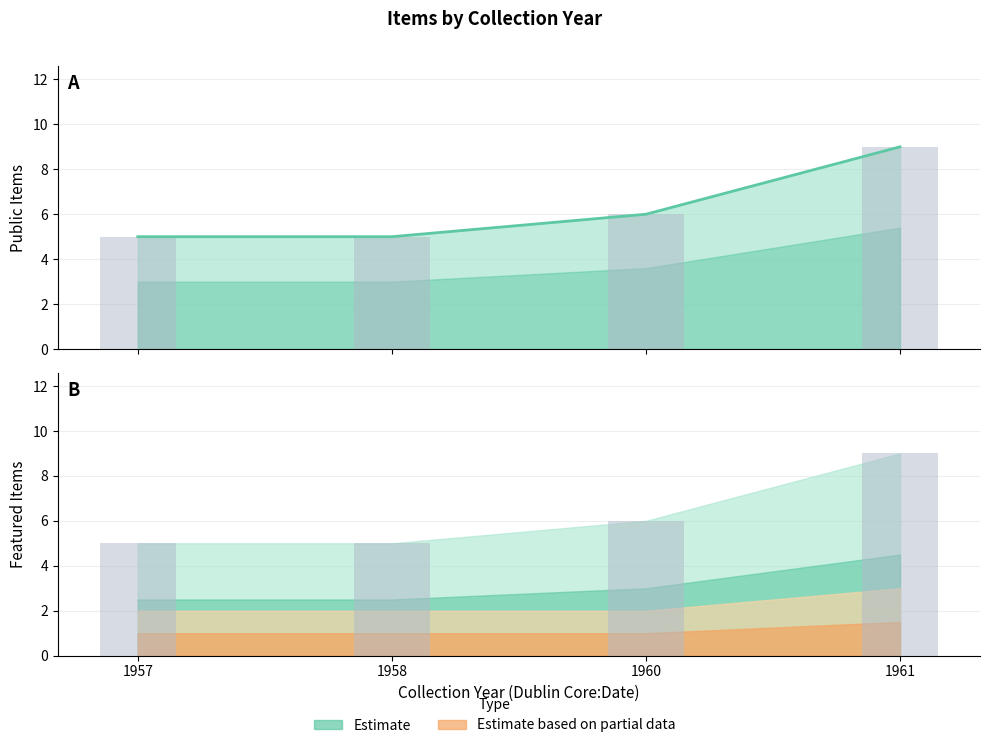

Count the number of values greater than 6.

1